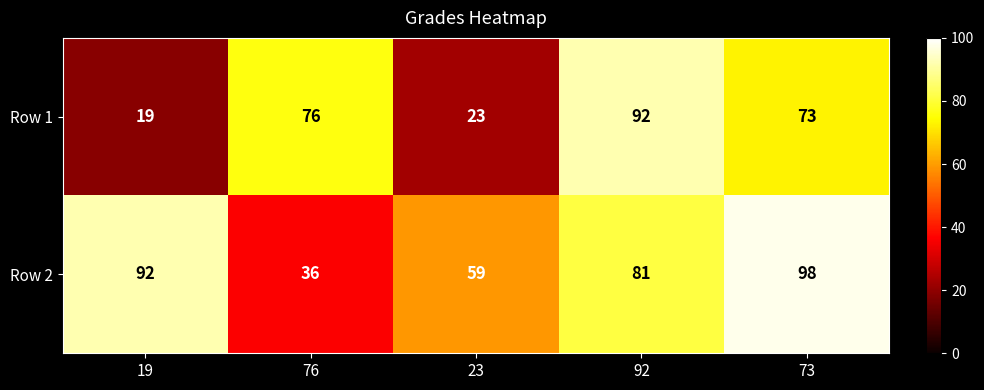

What is the smallest value displayed?

19